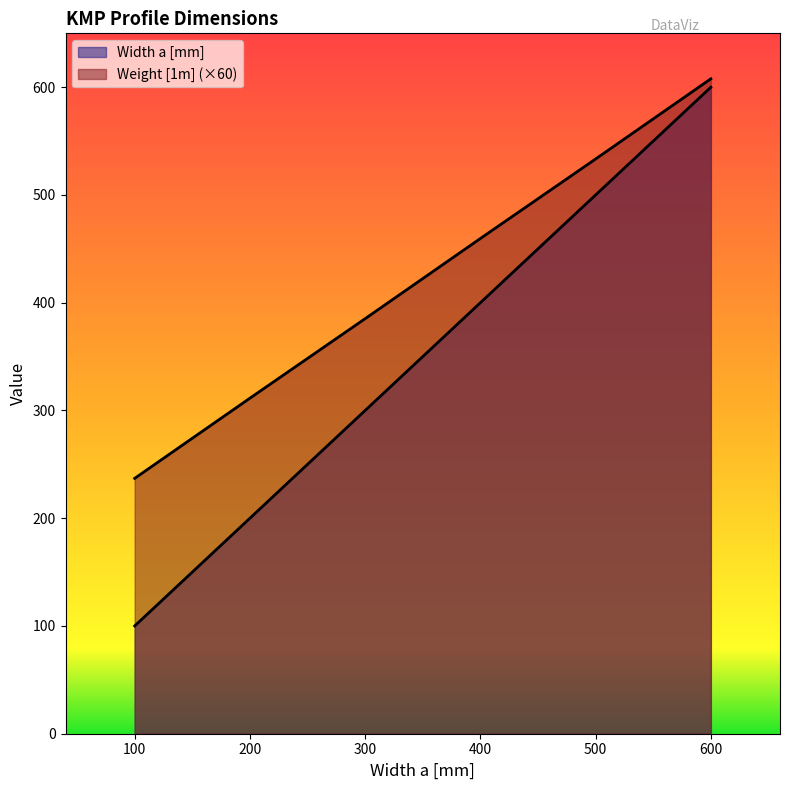

Does the chart display data point markers on the line(s)?

No